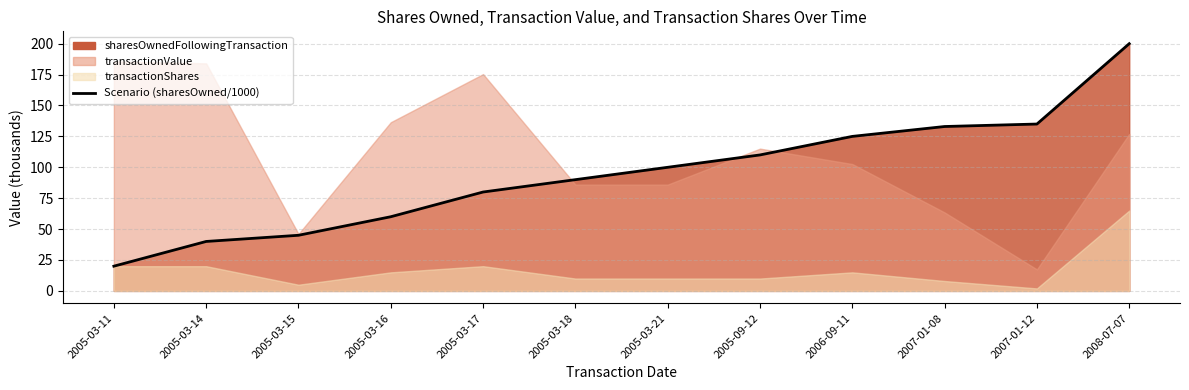

True or false: there are more than 2 points higher than both neighbors.

False